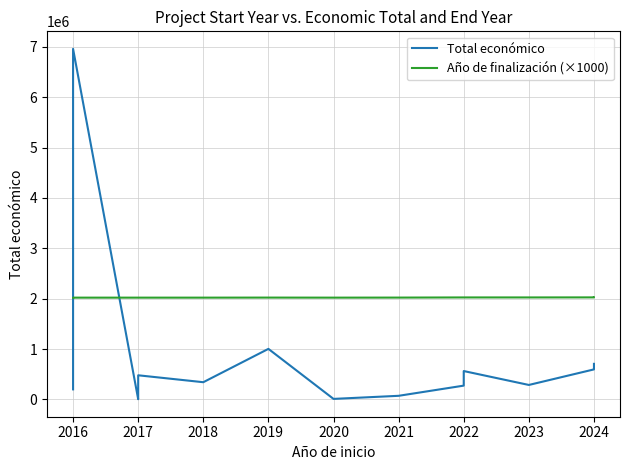

How many times do Año de finalización (×1000) and Total económico cross each other?

2